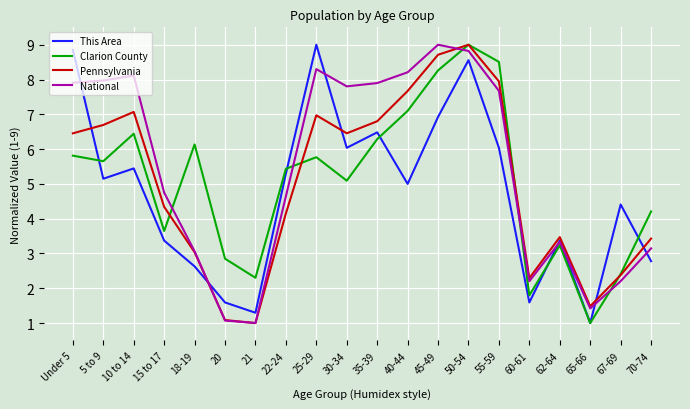

What is the difference between the maximum and second lowest values in the This Area series?

7.7